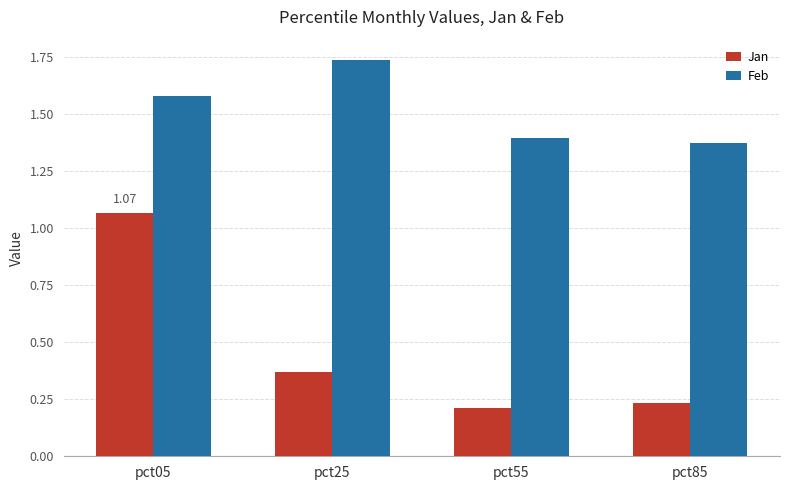

Which category has the lowest value in the Jan series?

pct55